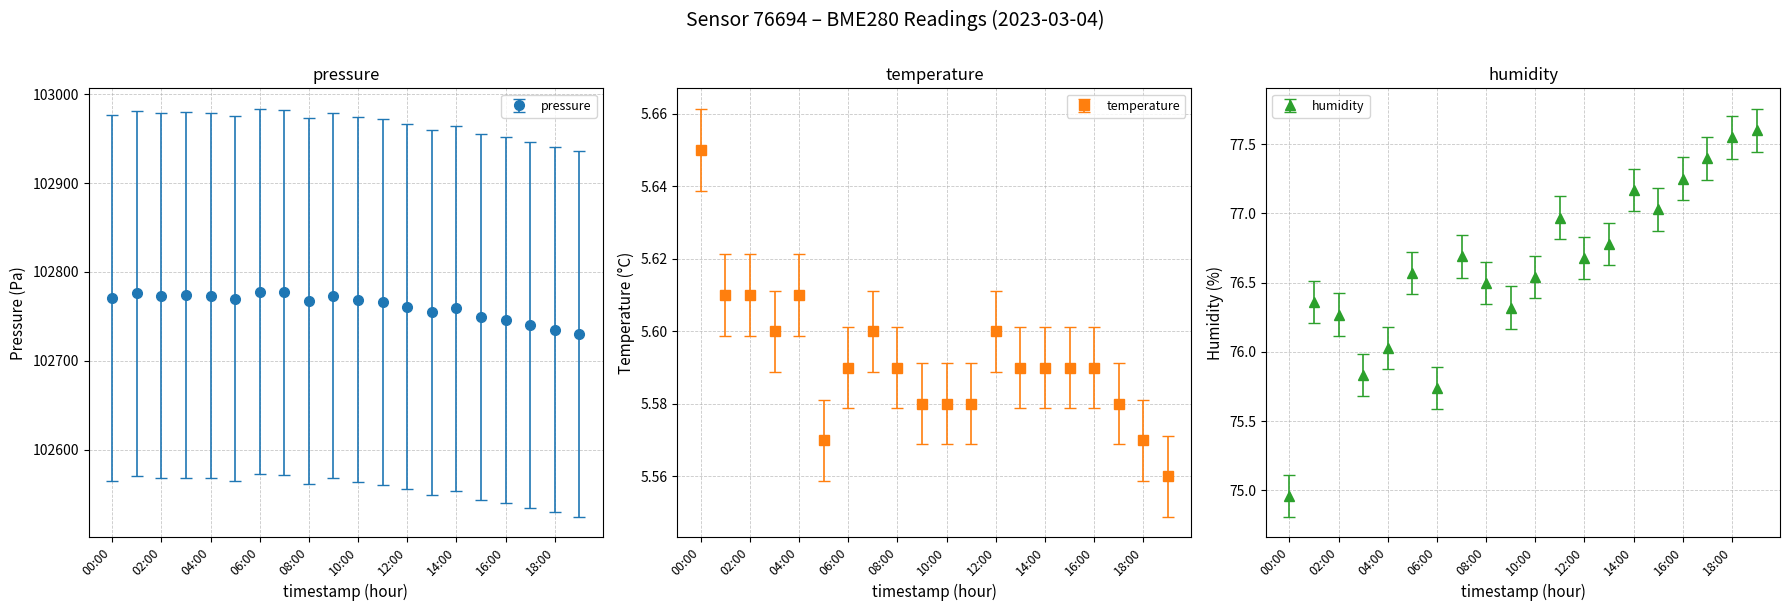

Reading right to left, transcribe all the data shown in this chart.

pressure: 19:00=102730.1	18:00=102735.2	17:00=102740.5	16:00=102745.8	15:00=102749.3	14:00=102759.2	13:00=102754.7	12:00=102760.9	11:00=102766.3	10:00=102769.0	09:00=102773.5	08:00=102767.2	07:00=102777.0	06:00=102777.9	05:00=102769.9	04:00=102773.4	03:00=102774.3	02:00=102773.4	01:00=102776.1	00:00=102770.6
temperature: 19:00=5.6	18:00=5.6	17:00=5.6	16:00=5.6	15:00=5.6	14:00=5.6	13:00=5.6	12:00=5.6	11:00=5.6	10:00=5.6	09:00=5.6	08:00=5.6	07:00=5.6	06:00=5.6	05:00=5.6	04:00=5.6	03:00=5.6	02:00=5.6	01:00=5.6	00:00=5.7
humidity: 19:00=77.6	18:00=77.5	17:00=77.4	16:00=77.2	15:00=77.0	14:00=77.2	13:00=76.8	12:00=76.7	11:00=77.0	10:00=76.5	09:00=76.3	08:00=76.5	07:00=76.7	06:00=75.7	05:00=76.6	04:00=76.0	03:00=75.8	02:00=76.3	01:00=76.4	00:00=75.0